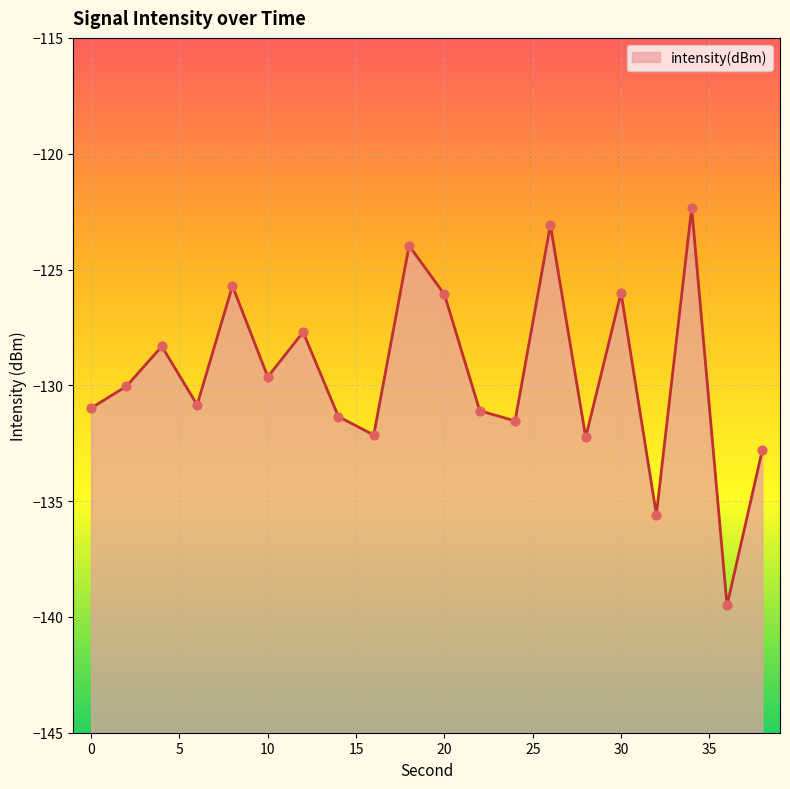

What is the change in value from 18 to 24?

-7.6